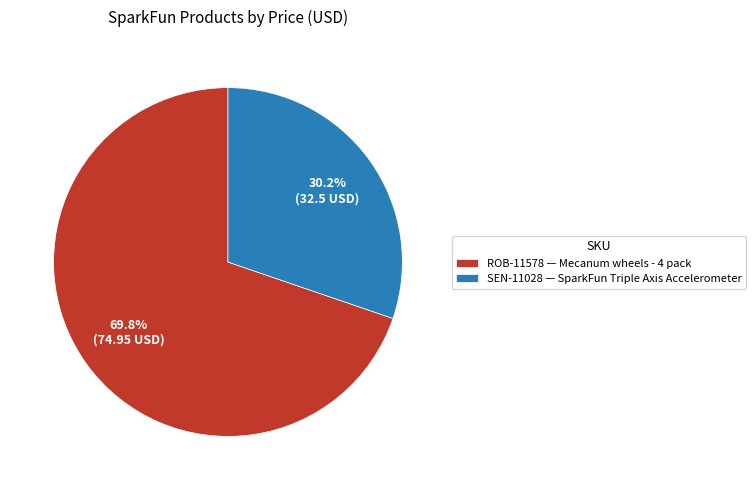

What is the ratio of the value at ROB-11578 — Mecanum wheels - 4 pack to the value at SEN-11028 — SparkFun Triple Axis Accelerometer?

2.3